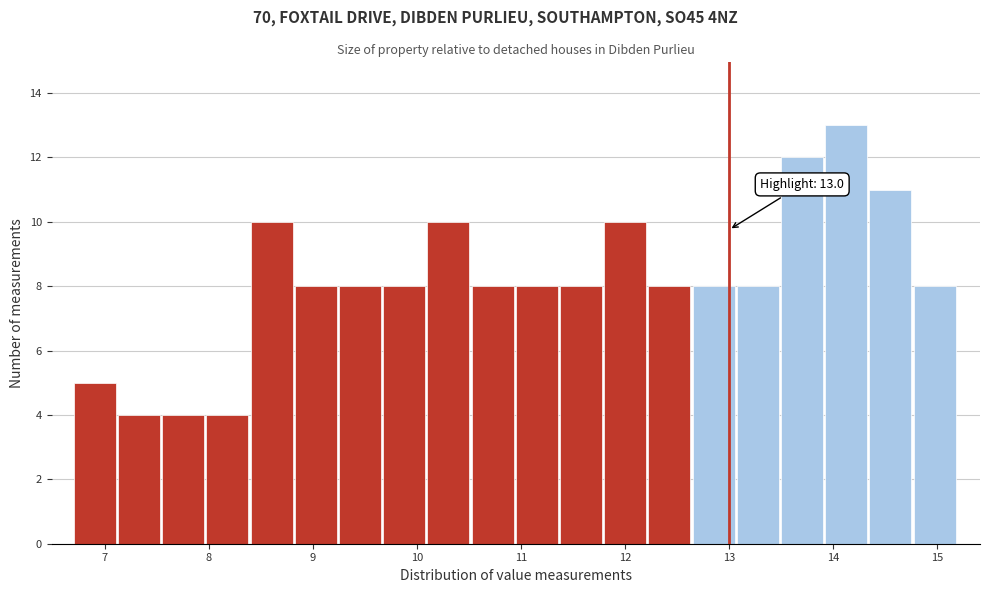

Over which range of the x-axis is the bar tallest?

13.9 to 14.4